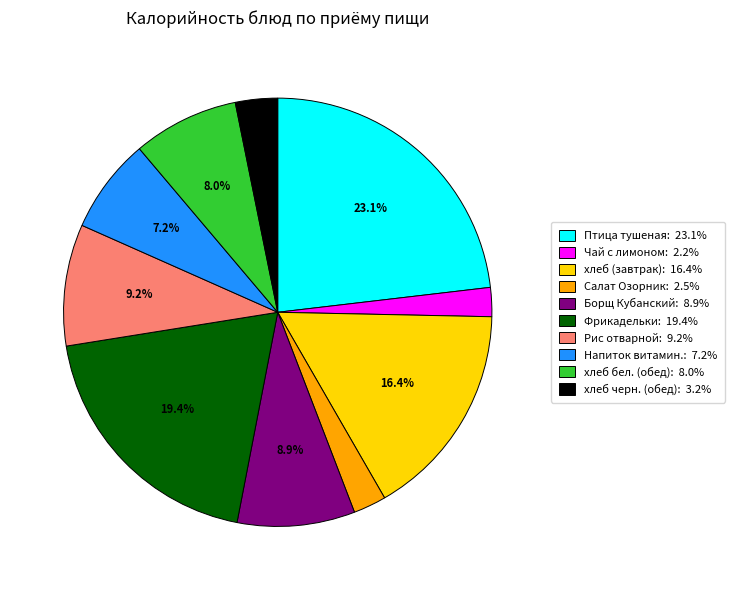

Approximately how many times larger is the value at Чай с лимоном: 2.2% compared to Салат Озорник: 2.5%?

0.9